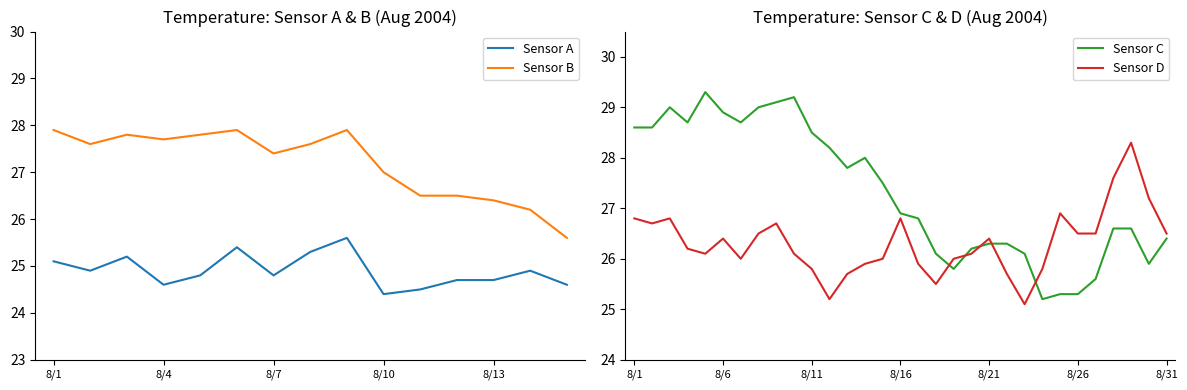

What value does the Sensor C series have at 8/11?

28.5